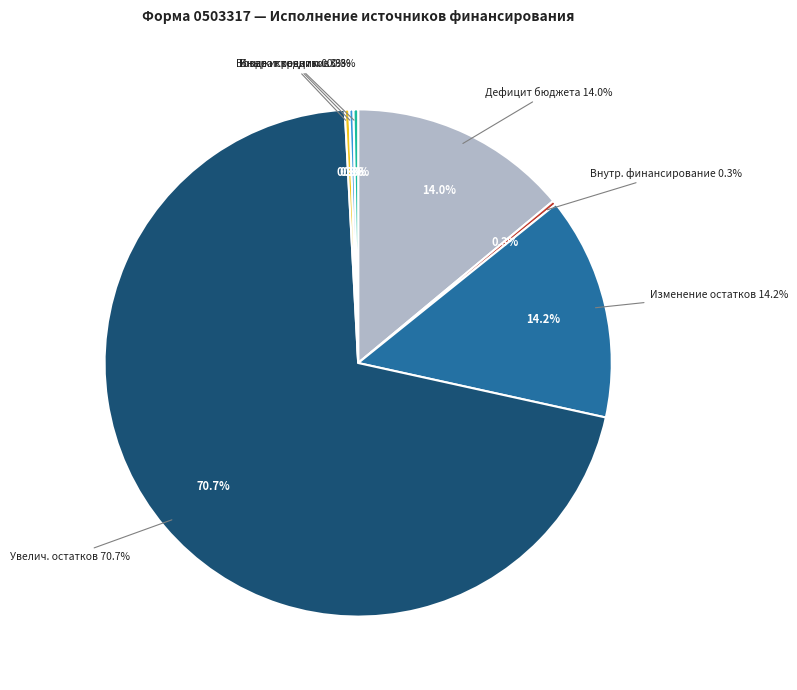

Which category has the biggest portion of the pie?

увеличение остатков средств, всего